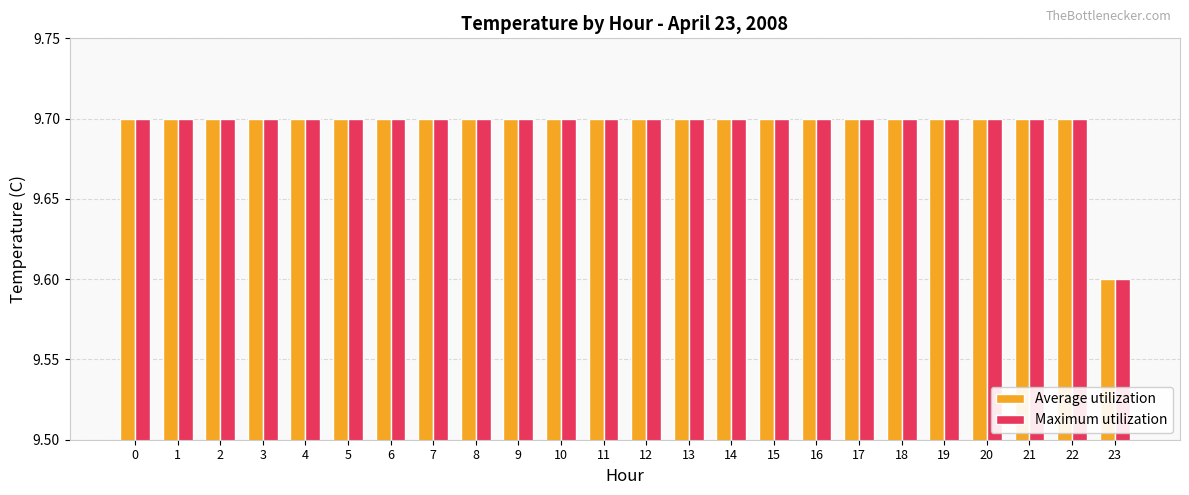

Are the bars horizontal?

No